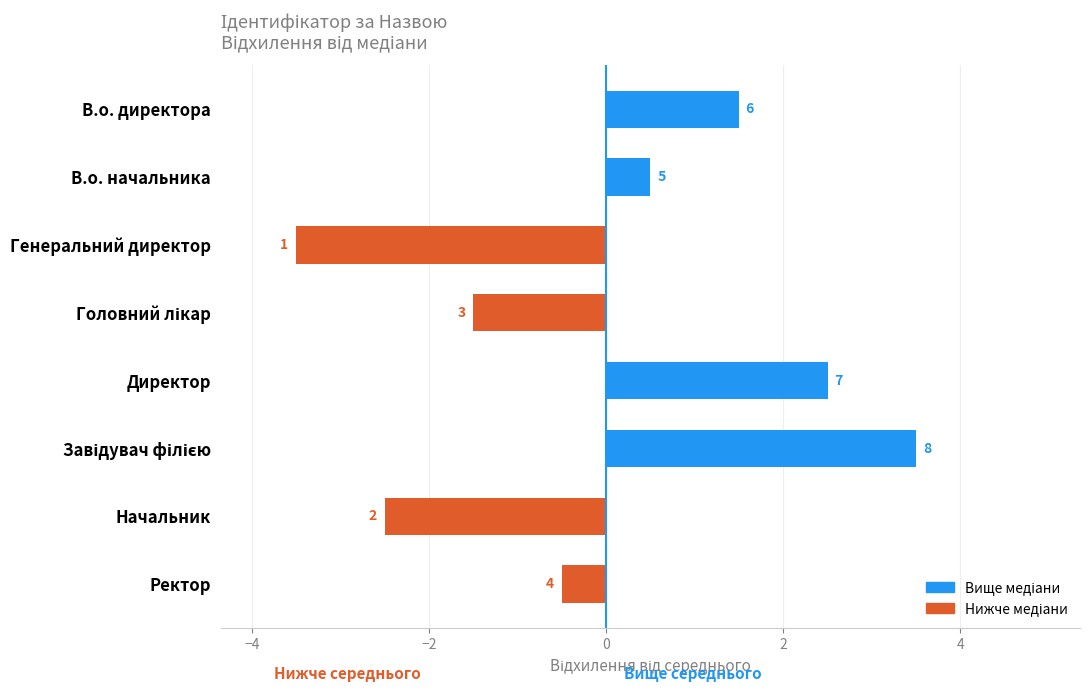

How many bars are there in total?

8